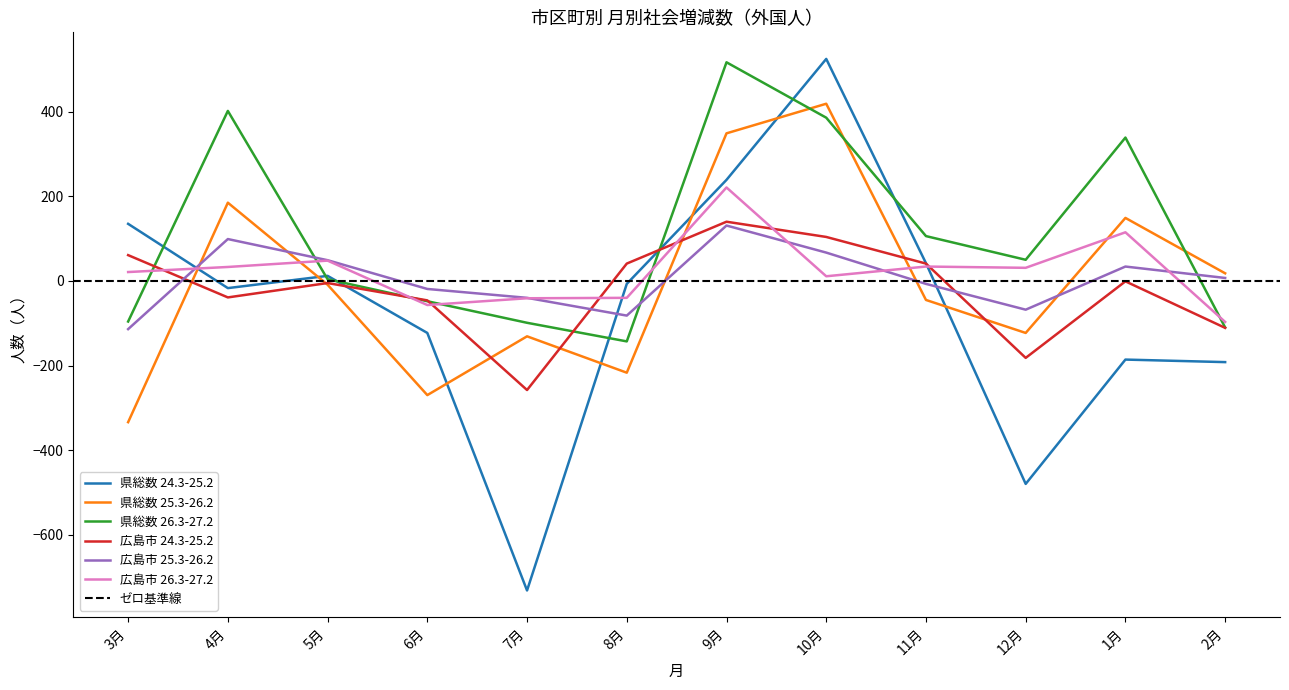

What is the difference between the highest and lowest values at 5月?

58